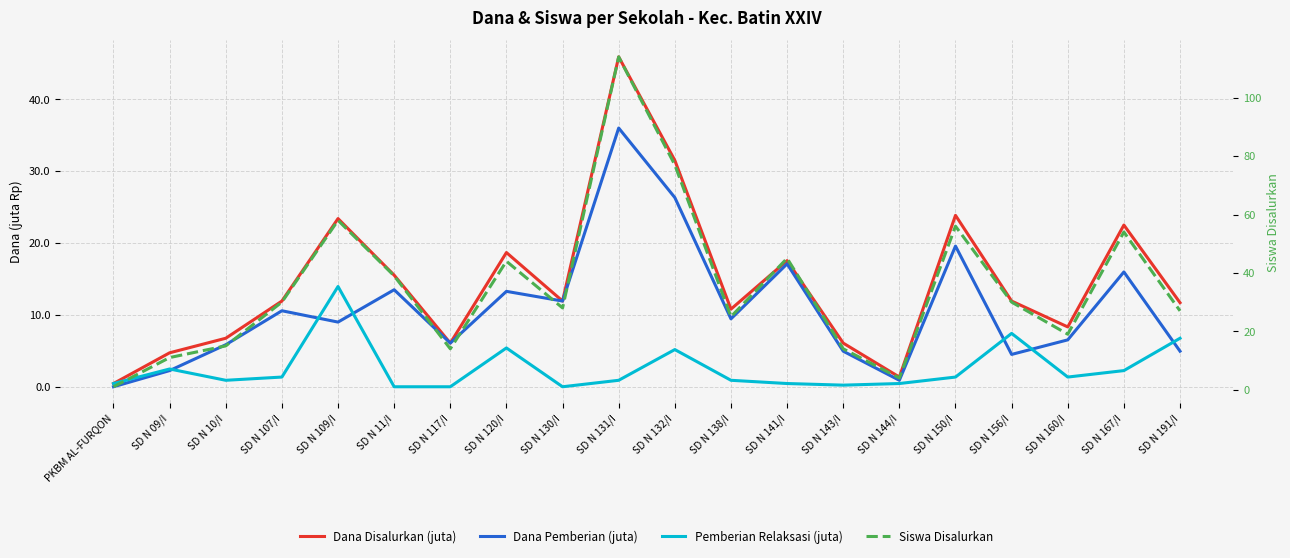

At how many categories does at least one series exceed 21?

13